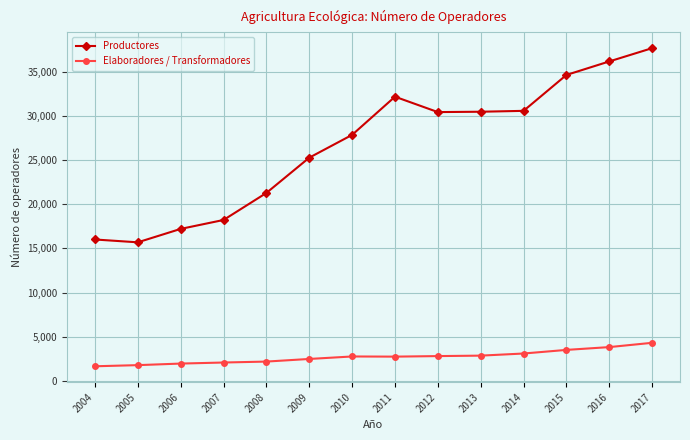

True or false: Elaboradores / Transformadores and Productores intersect in this chart.

False